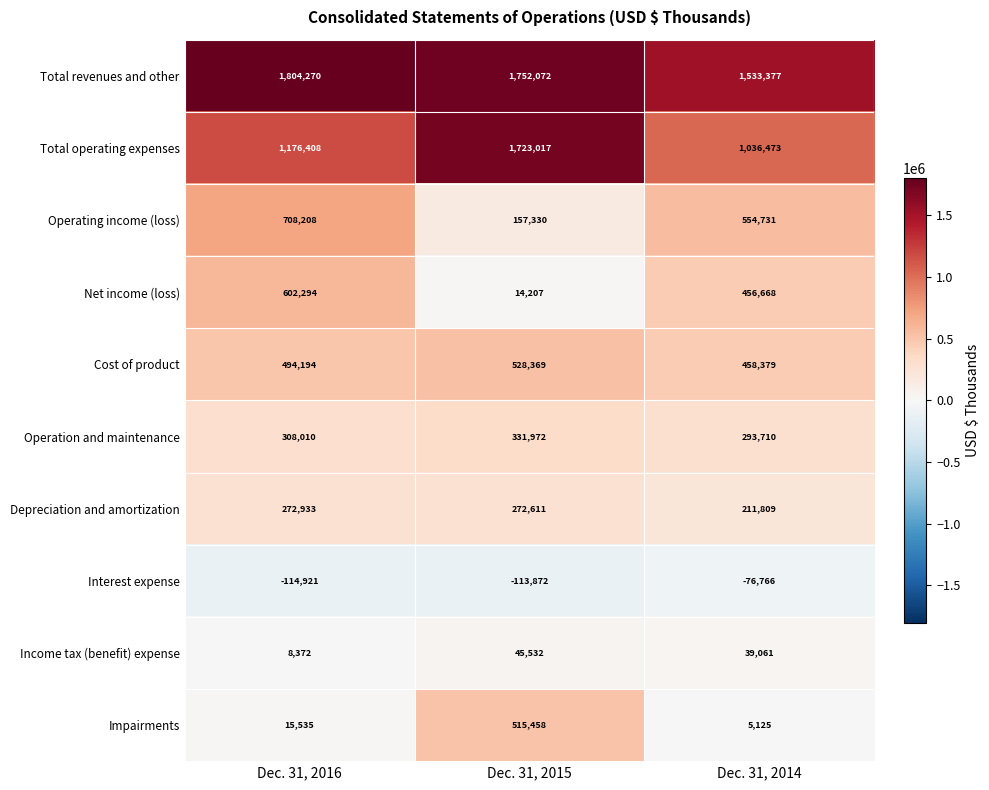

What is the smallest value displayed?

-114921